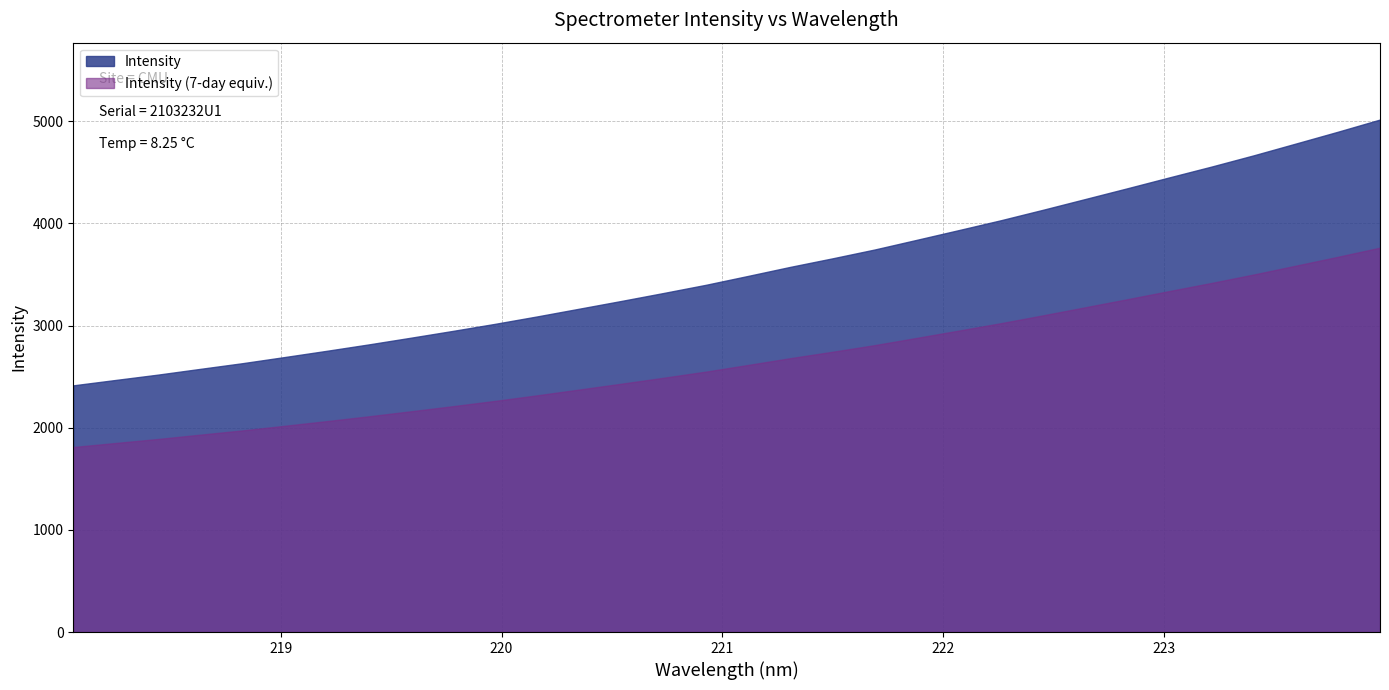

Read the value at 220.9264.

3399.1